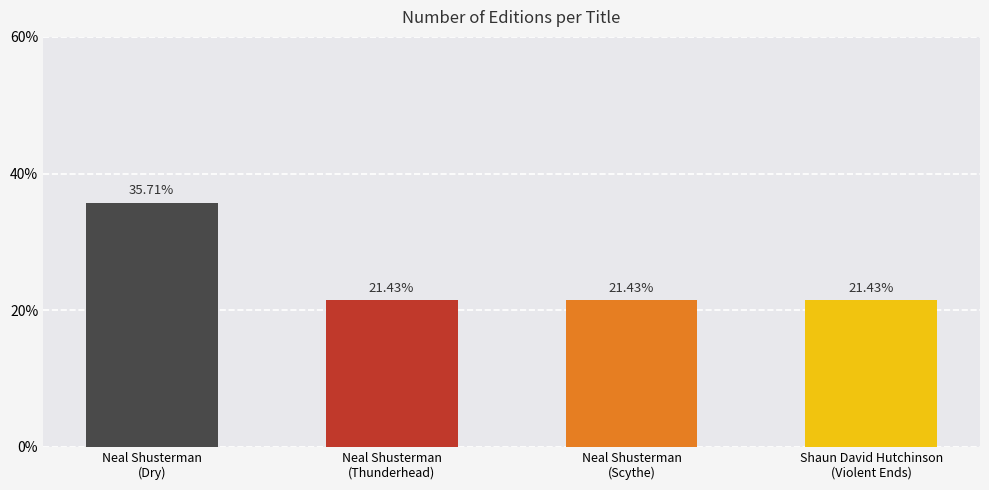

Reading left to right, what are all the values shown in this chart?

Neal Shusterman
(Dry)=35.7	Neal Shusterman
(Thunderhead)=21.4	Neal Shusterman
(Scythe)=21.4	Shaun David Hutchinson
(Violent Ends)=21.4